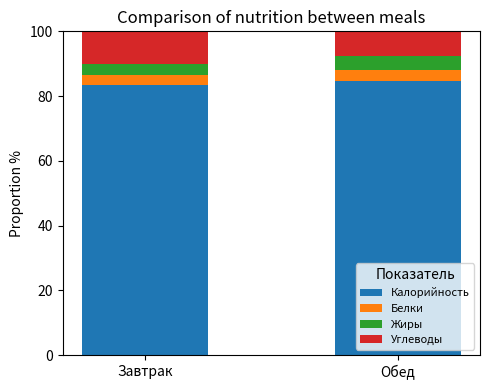

How many data points in Калорийность are above 84?

1